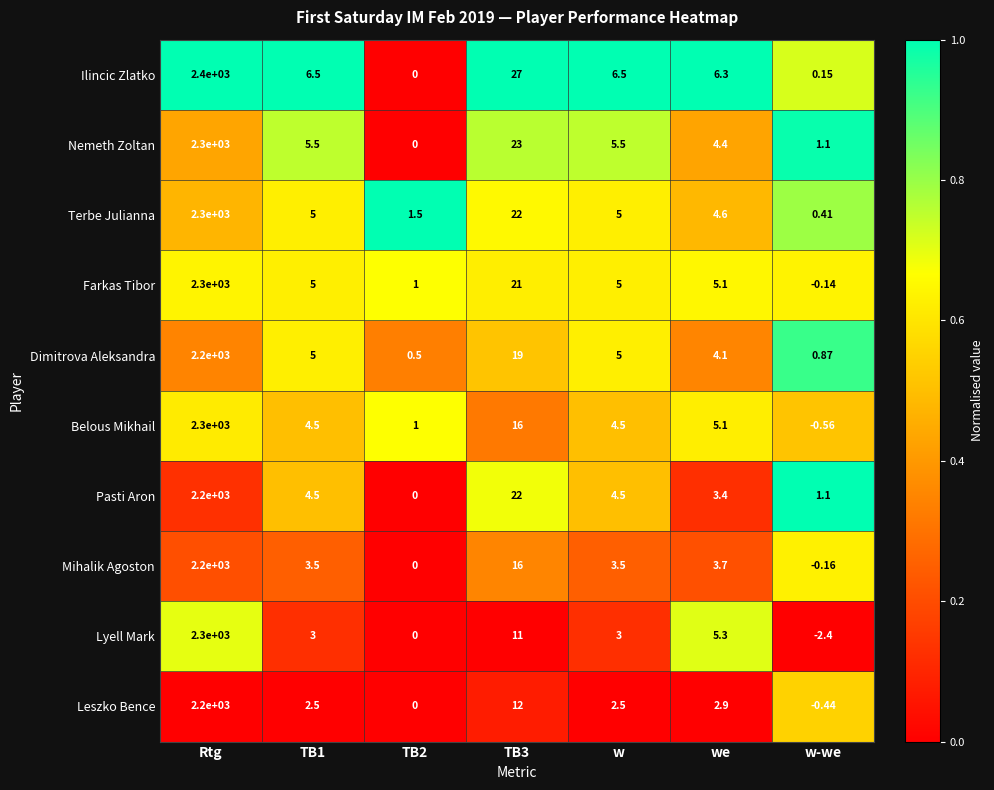

What is the total value across all series at Rtg?

22700.0